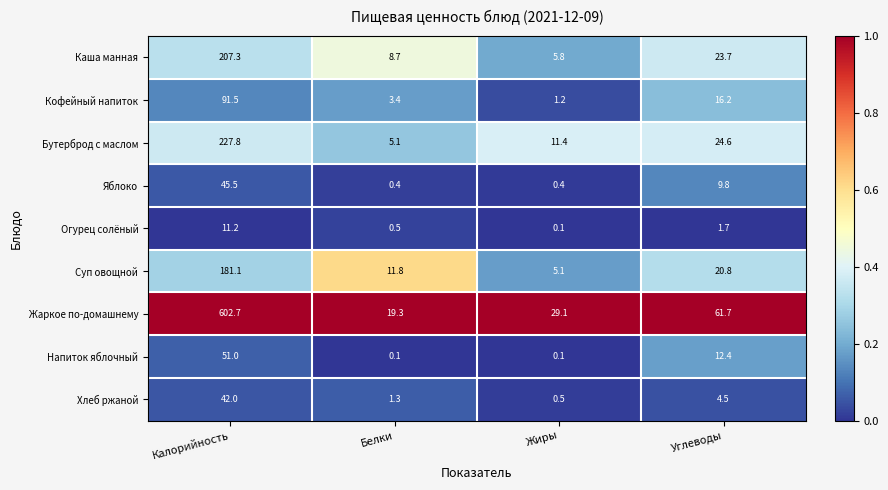

True or false: Суп овощной has a value of 20.8 at Углеводы.

True